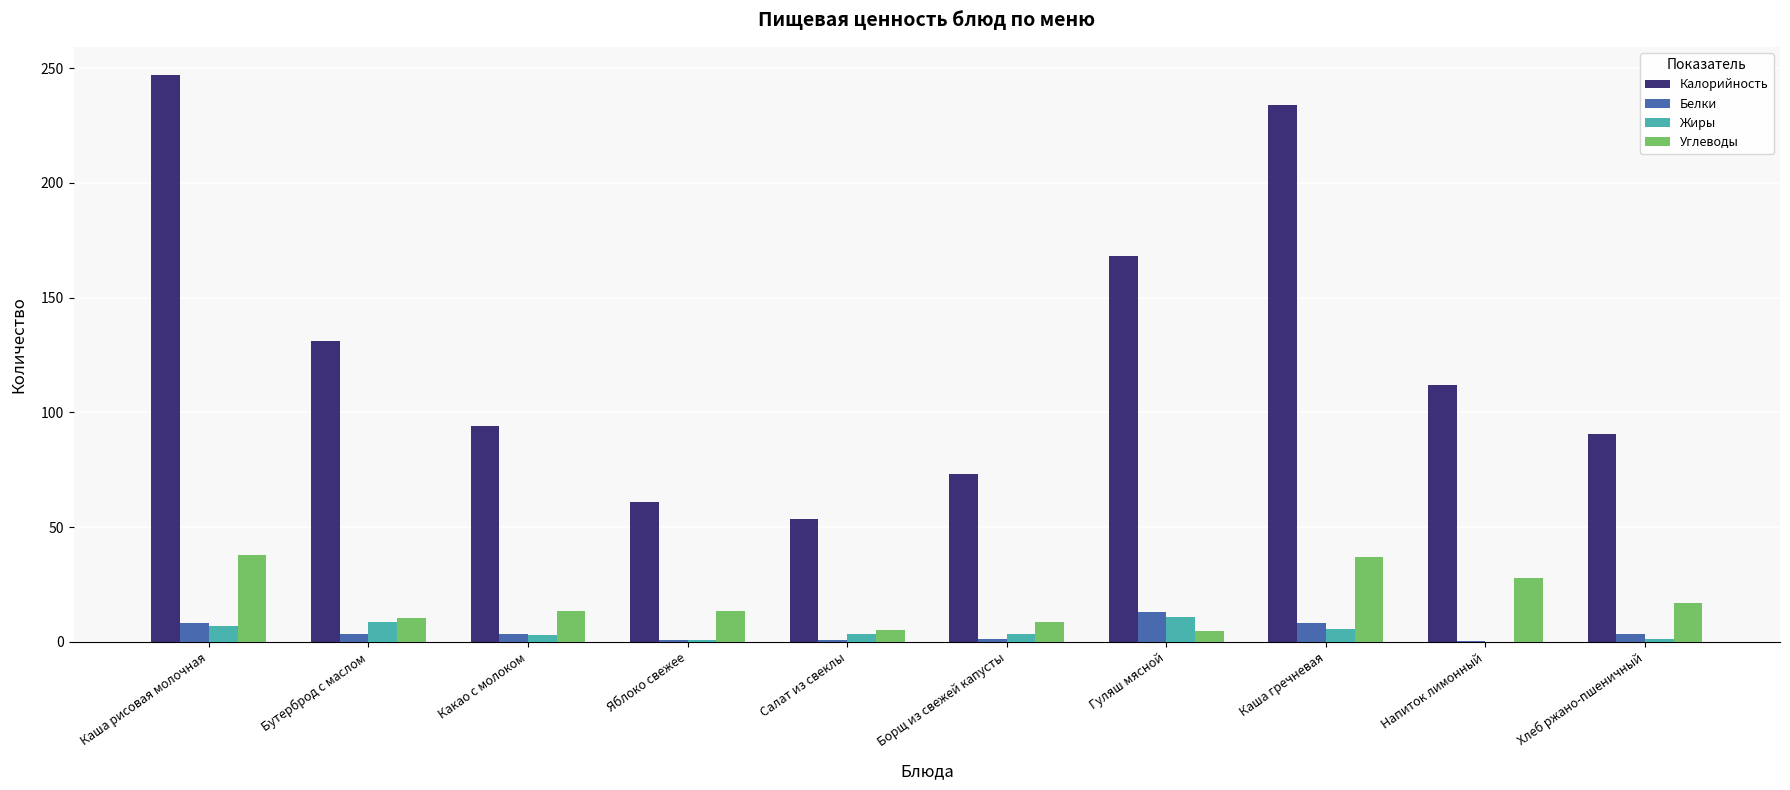

How many groups of bars are there?

10